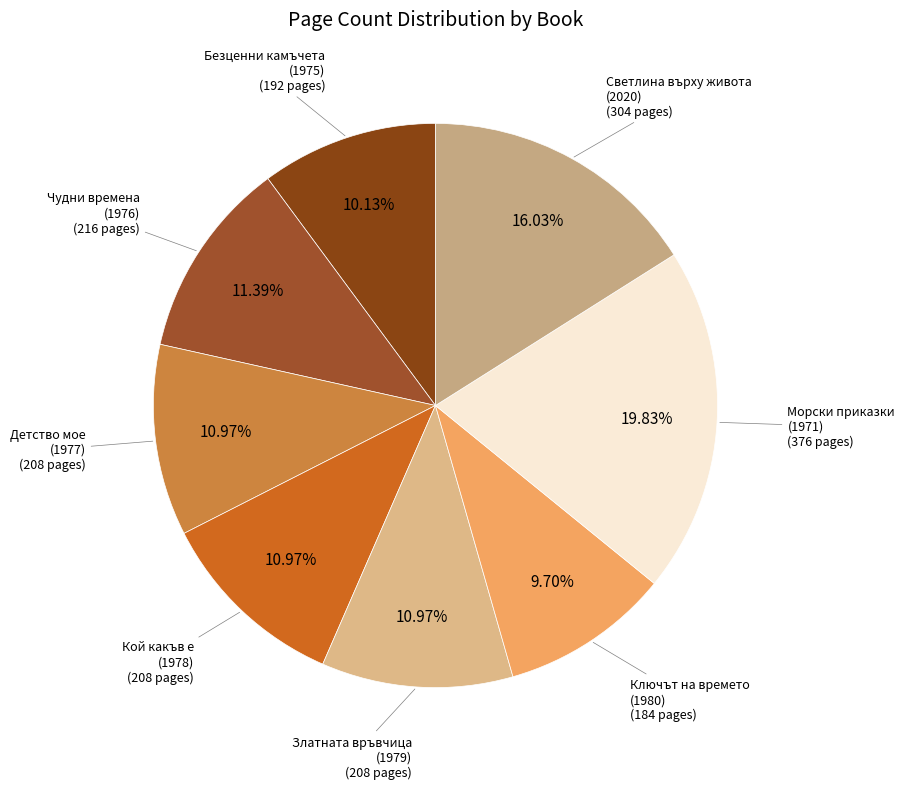

Is the sum of Чудни времена and Безценни камъчета greater than half?

No